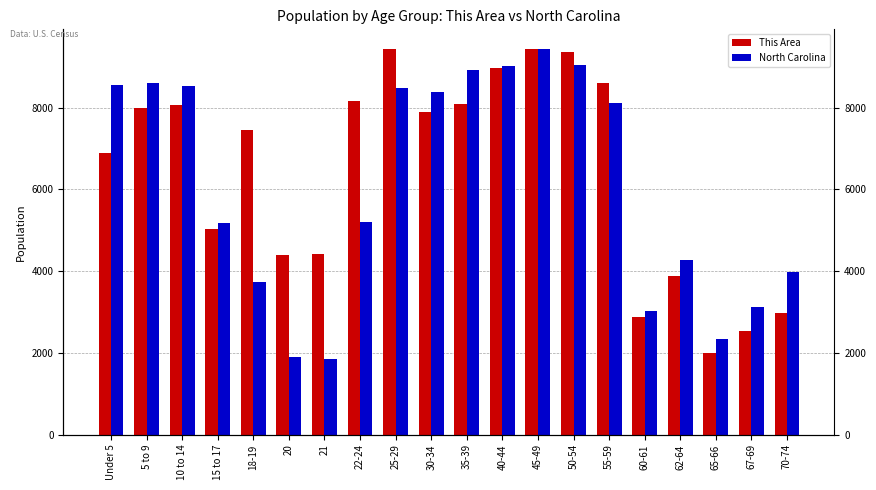

Rank the categories by This Area value from highest to lowest.

45-49, 25-29, 50-54, 40-44, 55-59, 22-24, 35-39, 10 to 14, 5 to 9, 30-34, 18-19, Under 5, 15 to 17, 21, 20, 62-64, 70-74, 60-61, 67-69, 65-66